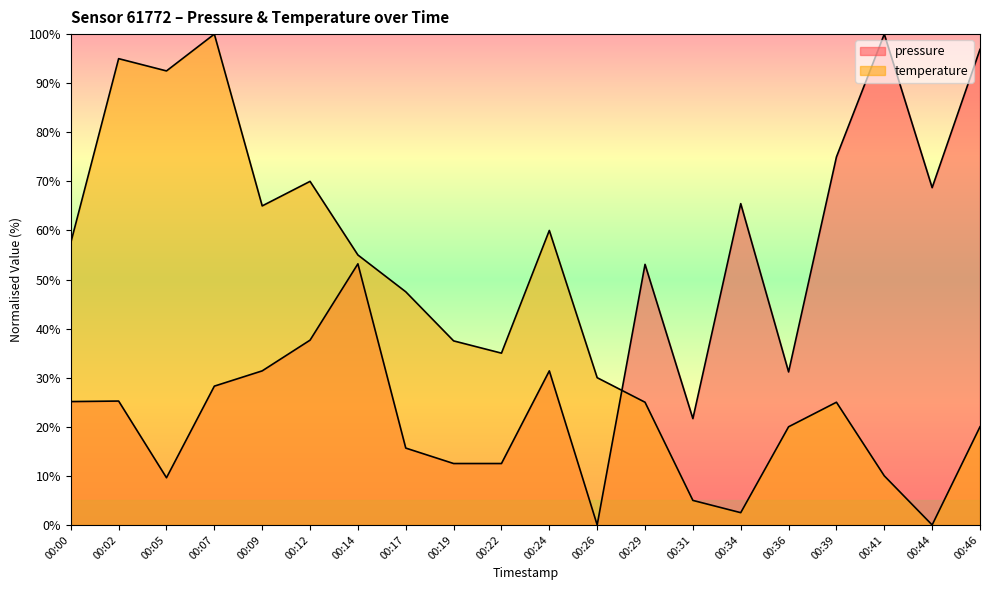

How many categories are shown in the chart?

20